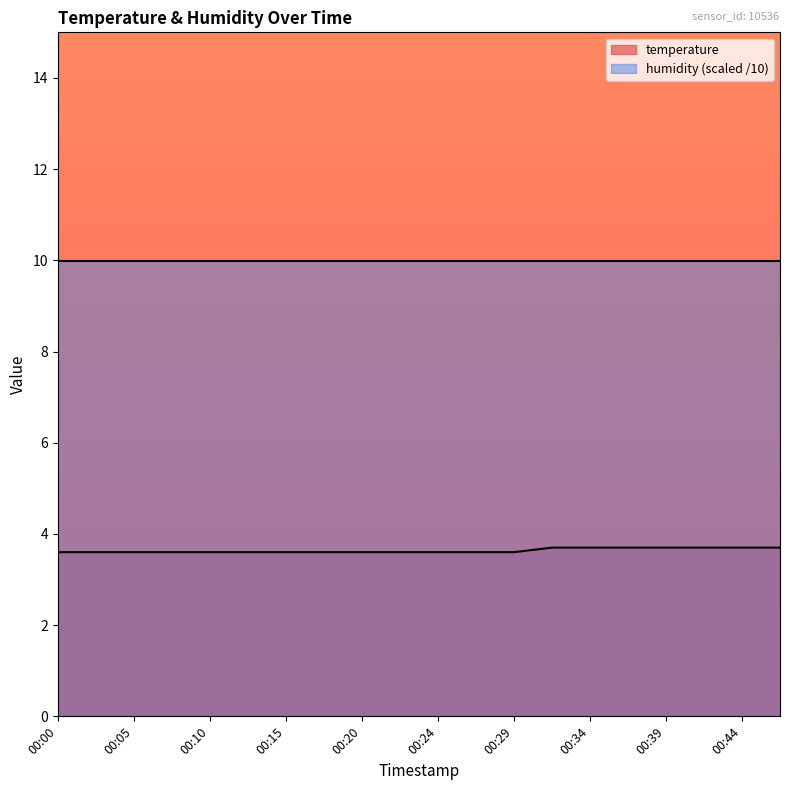

True or false: the data shows 2.1 at 00:05.

False